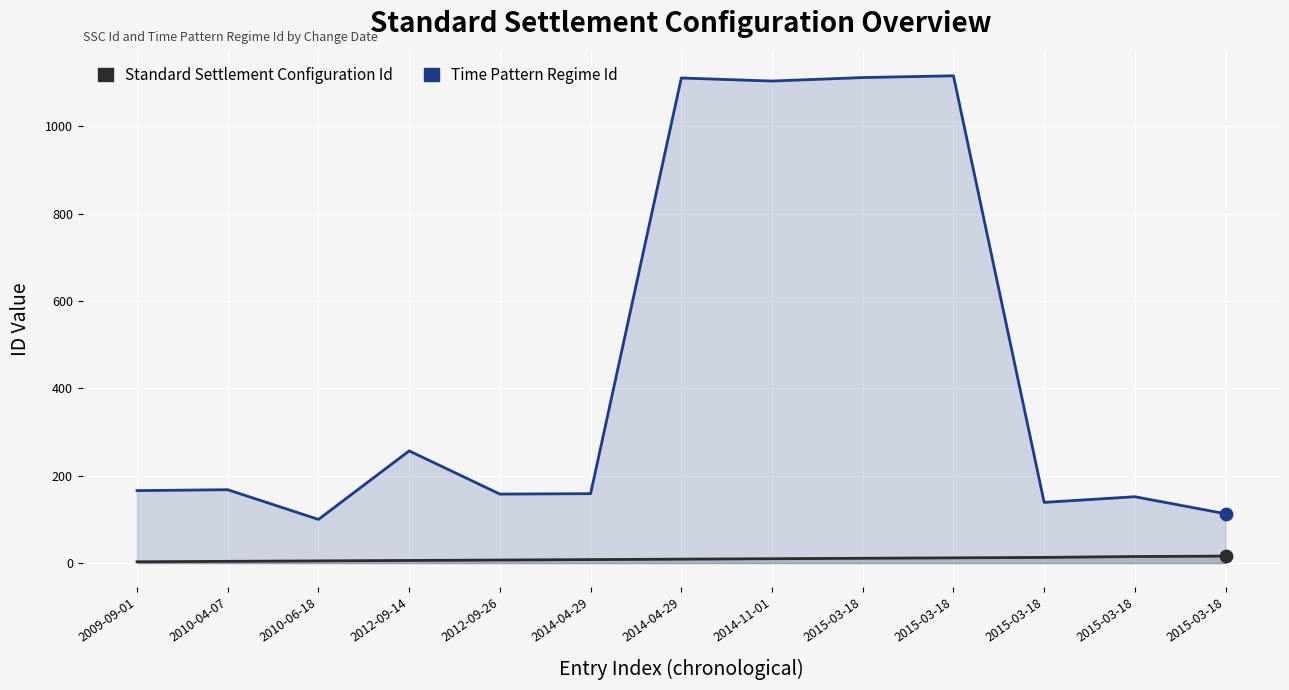

At which category is the sum across all series the highest?

2015-03-18